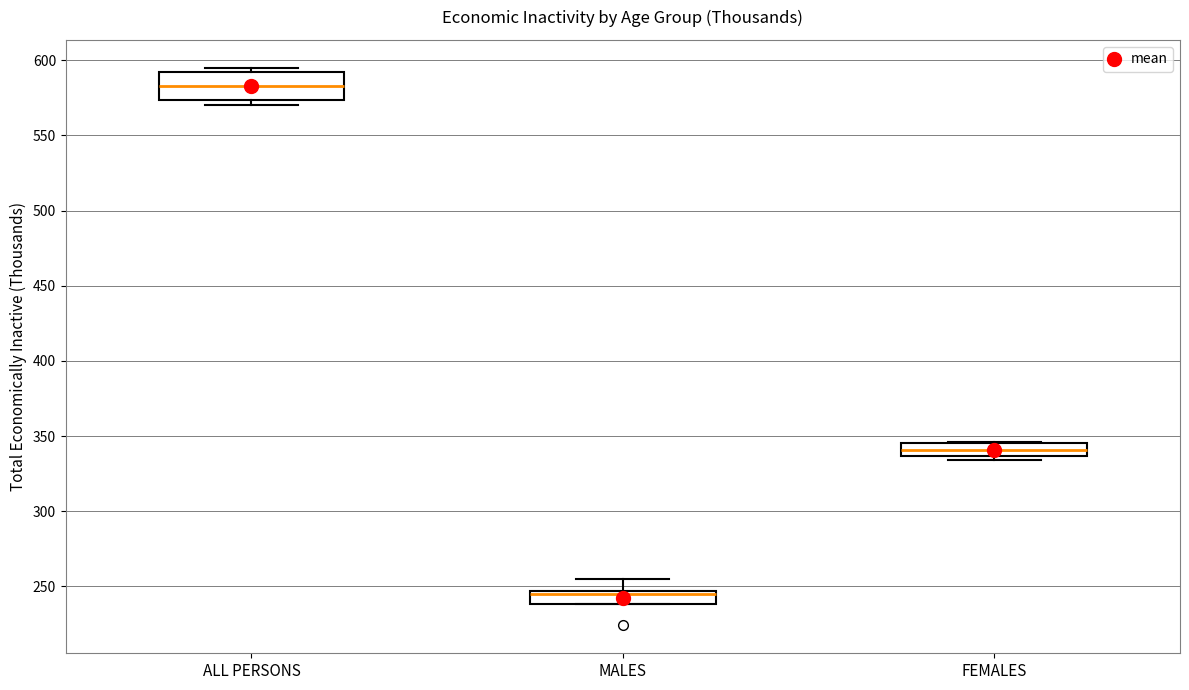

Which box's median line is the lowest?

MALES